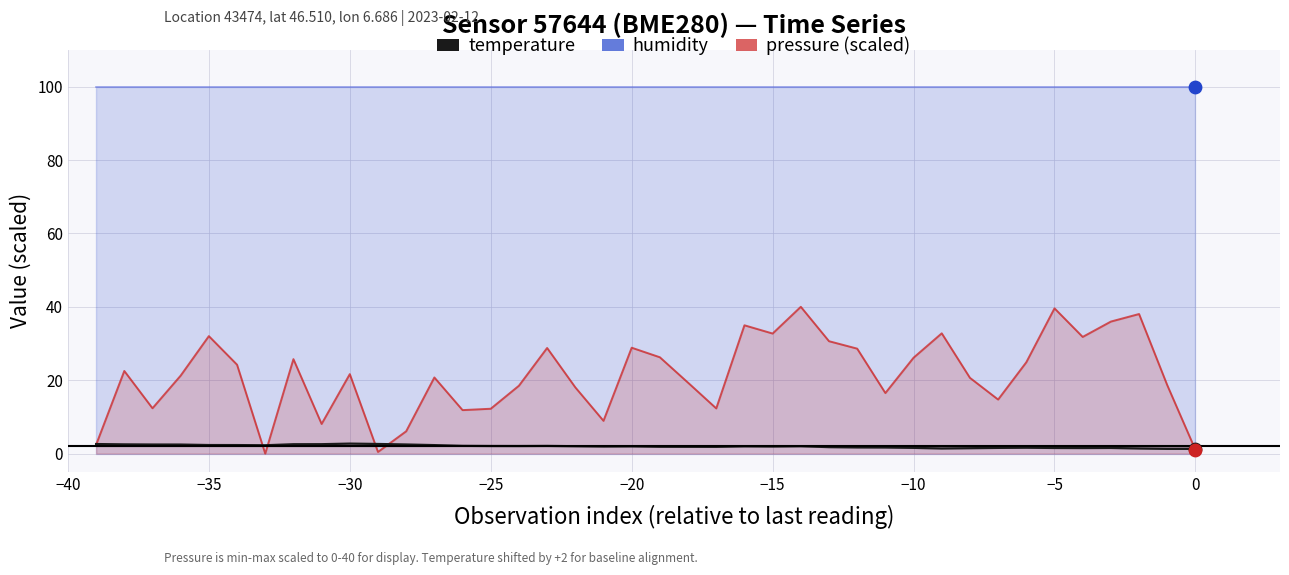

At how many categories does at least one series exceed 50?

40